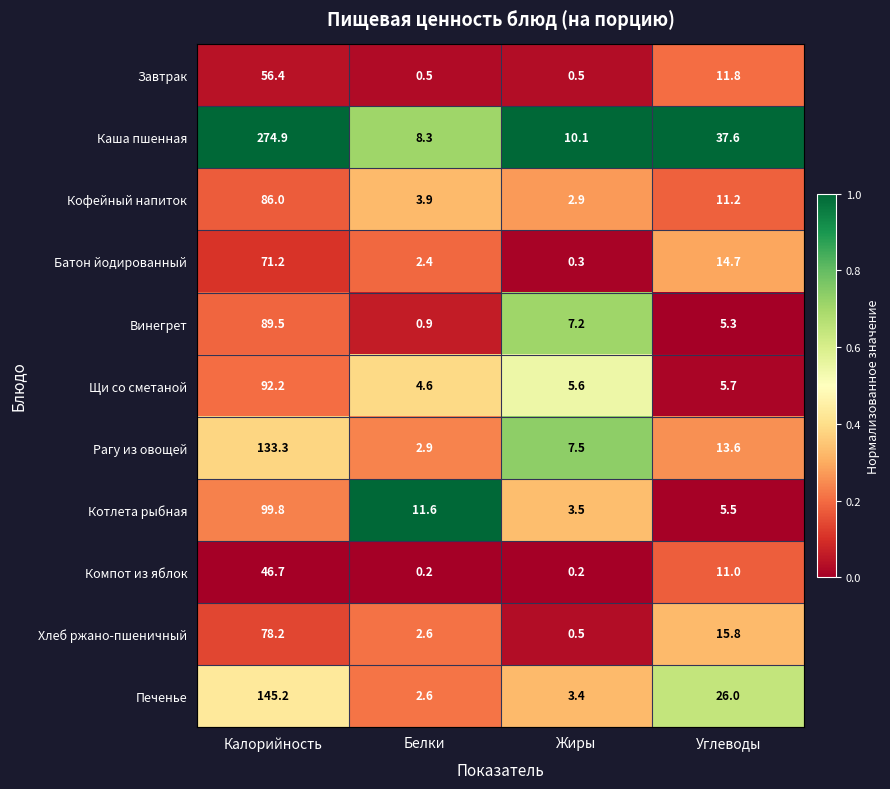

What is the highest value of the Компот из яблок series?

46.7